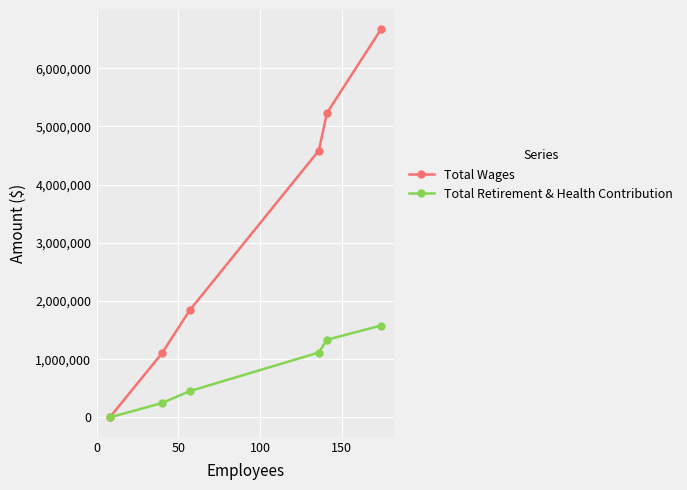

Which series has the largest total across all categories?

Total Wages